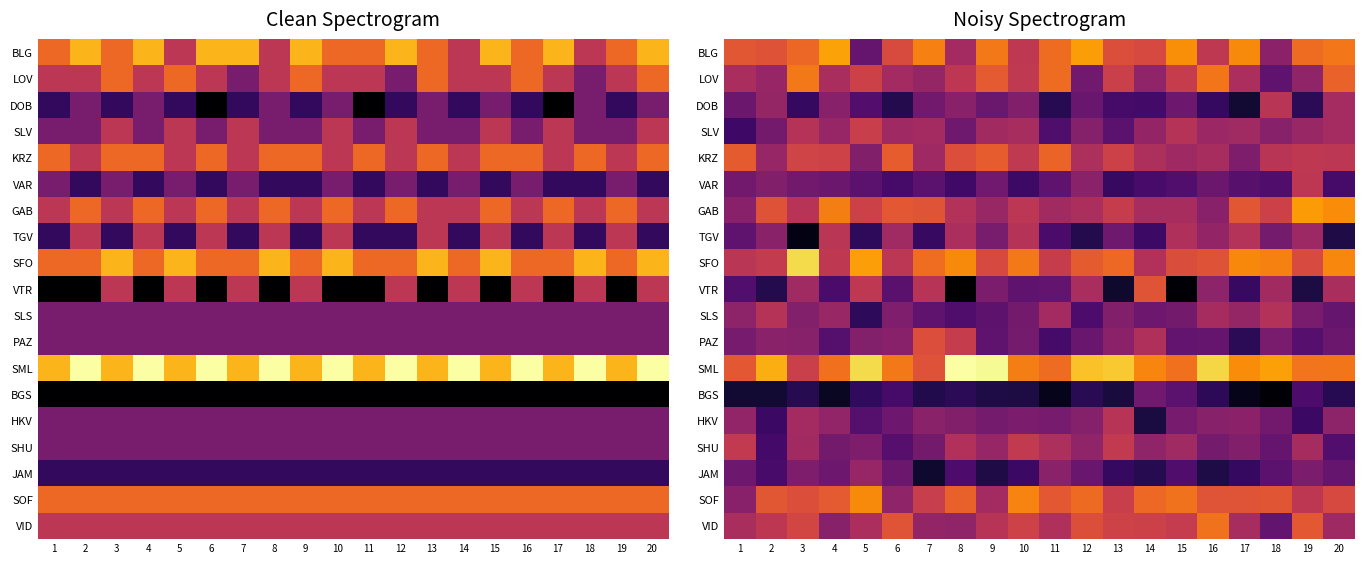

What is the sum of the BLG values at 2 and 18?

10.4